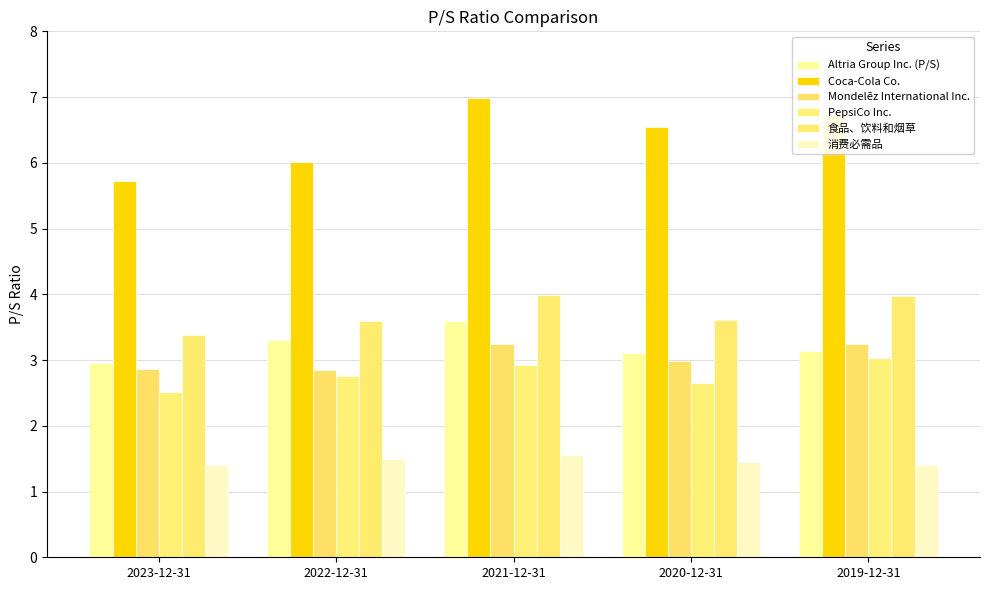

The value of Coca-Cola Co. at 2021-12-31 is 7.0. True or false?

True